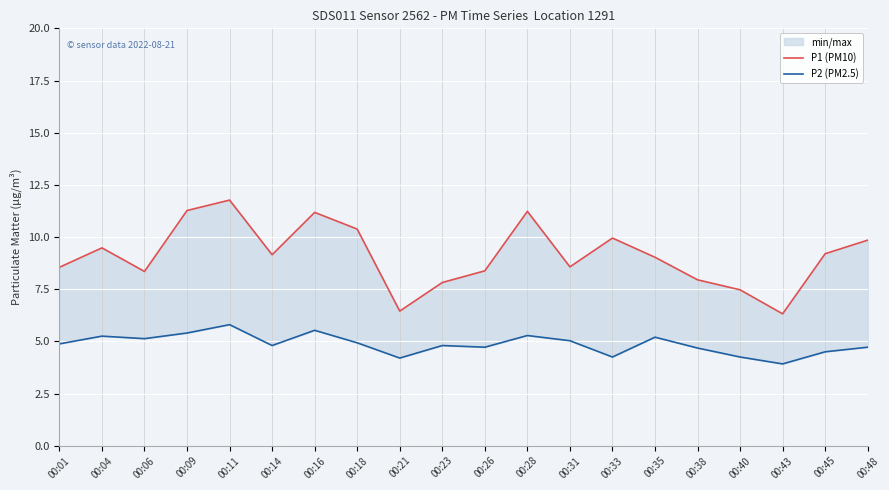

What is the total value across all series at 00:16?

16.7